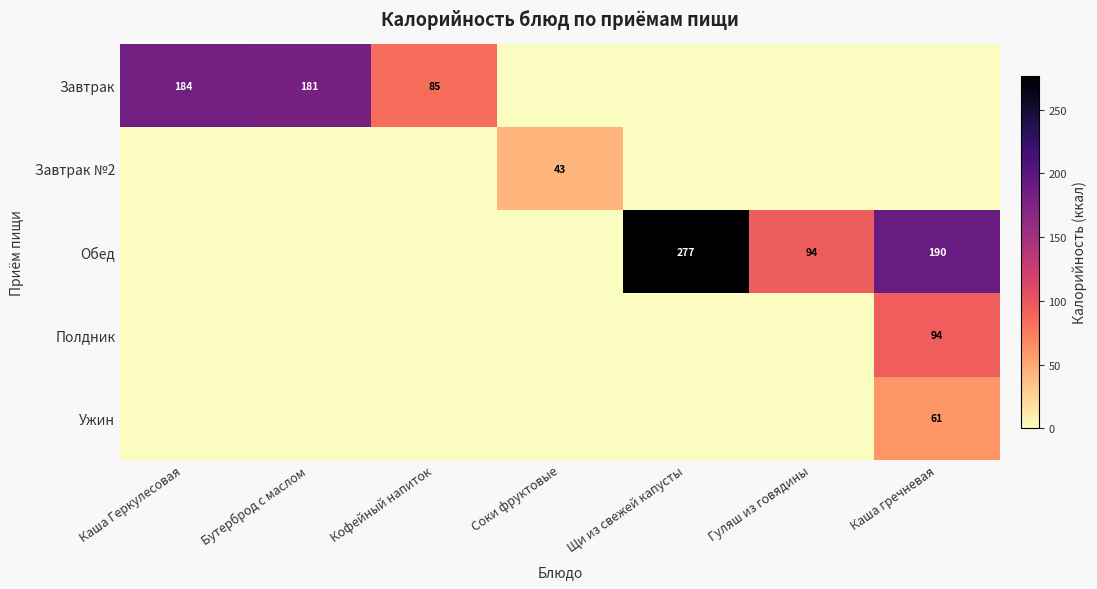

The value of Обед at Каша гречневая is 41. True or false?

False